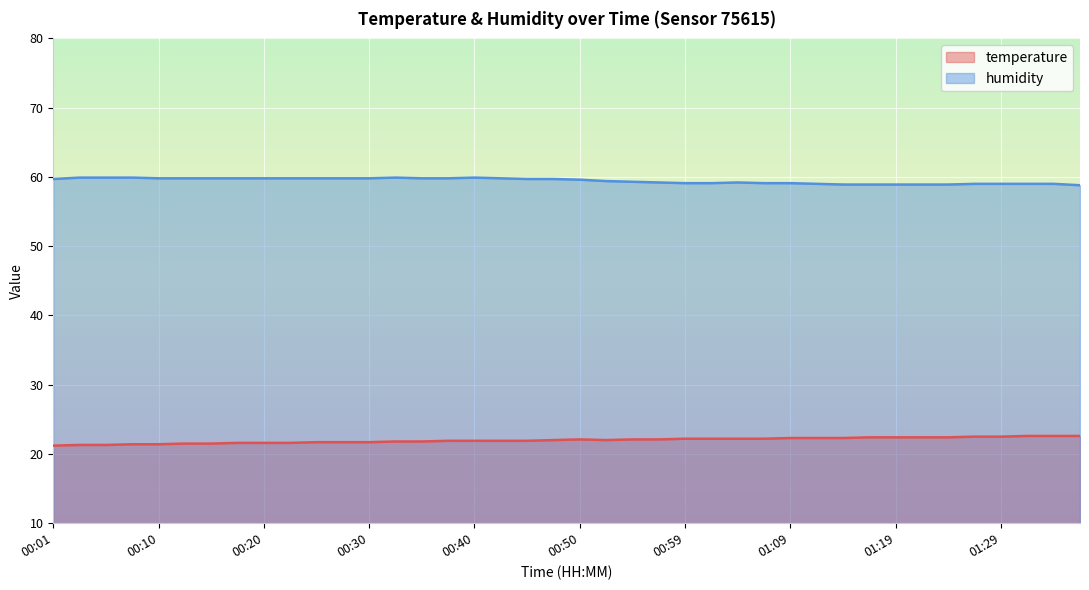

What is the maximum value for humidity?

59.9